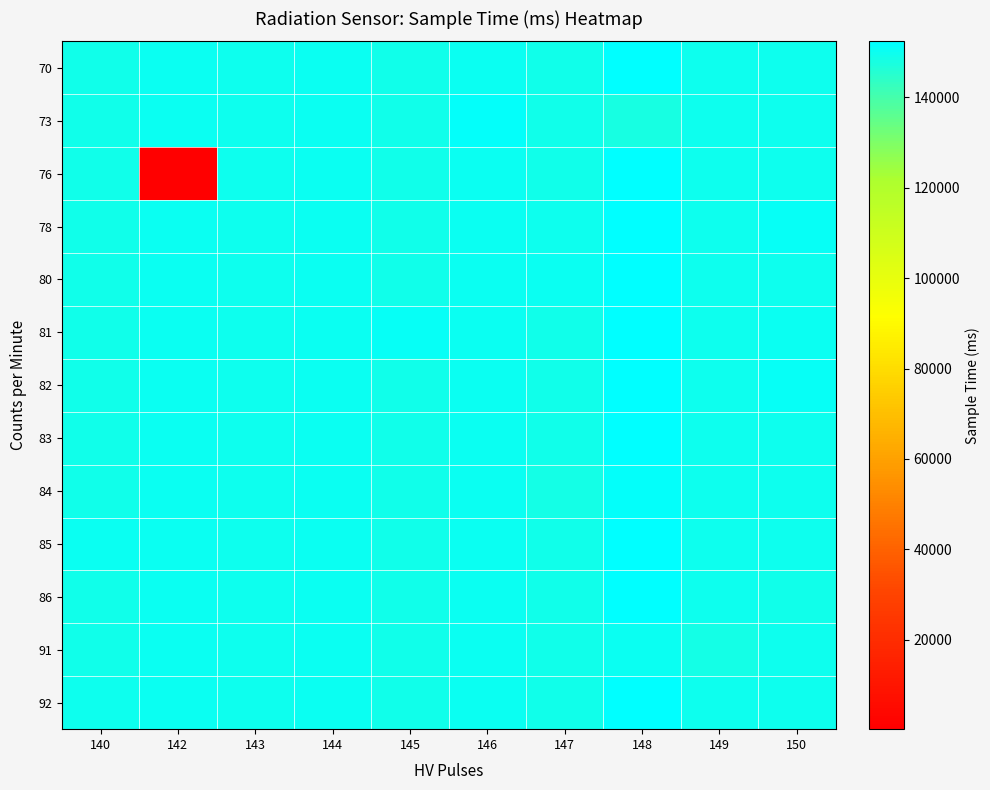

What is the greatest value displayed?

152414